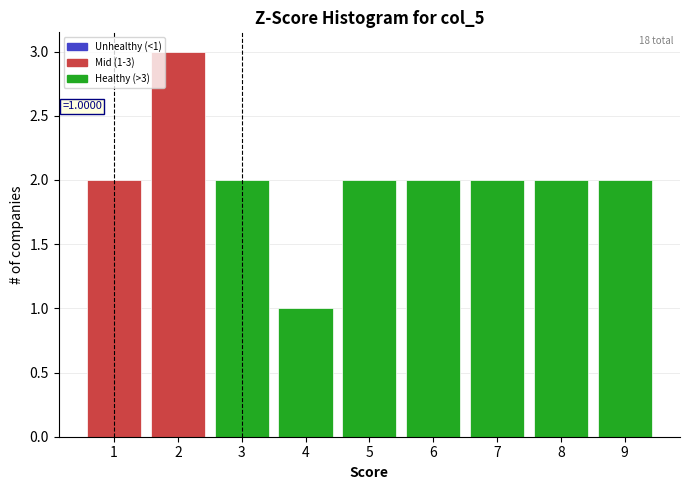

Over which range of the x-axis is the bar tallest?

1.5 to 2.5